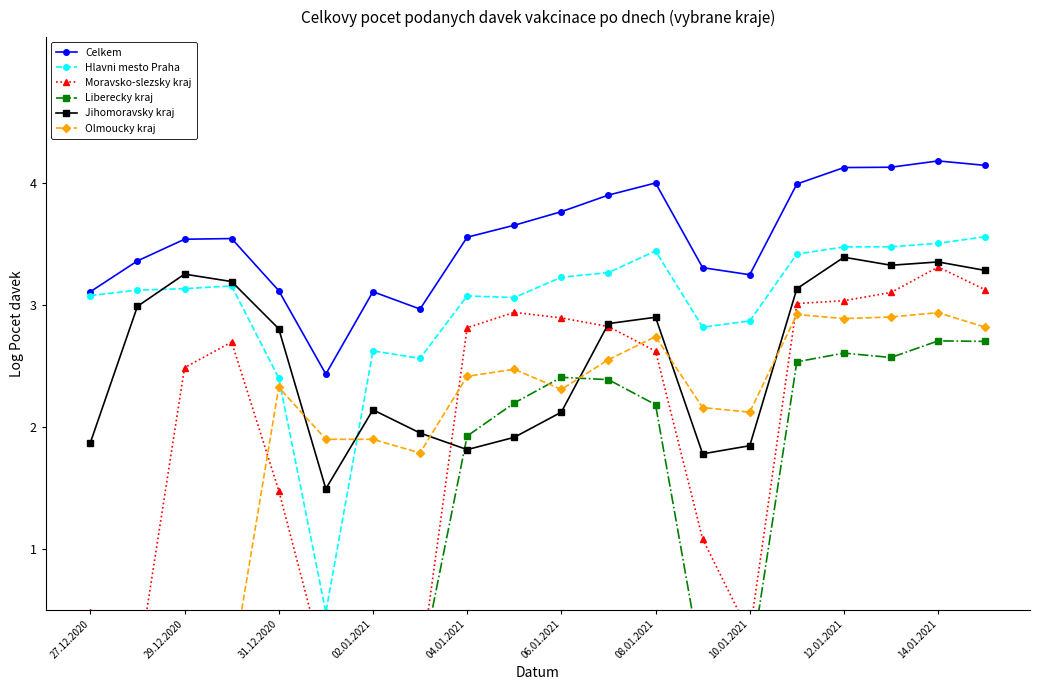

At which label is Liberecky kraj closest to 1?

27.12.2020